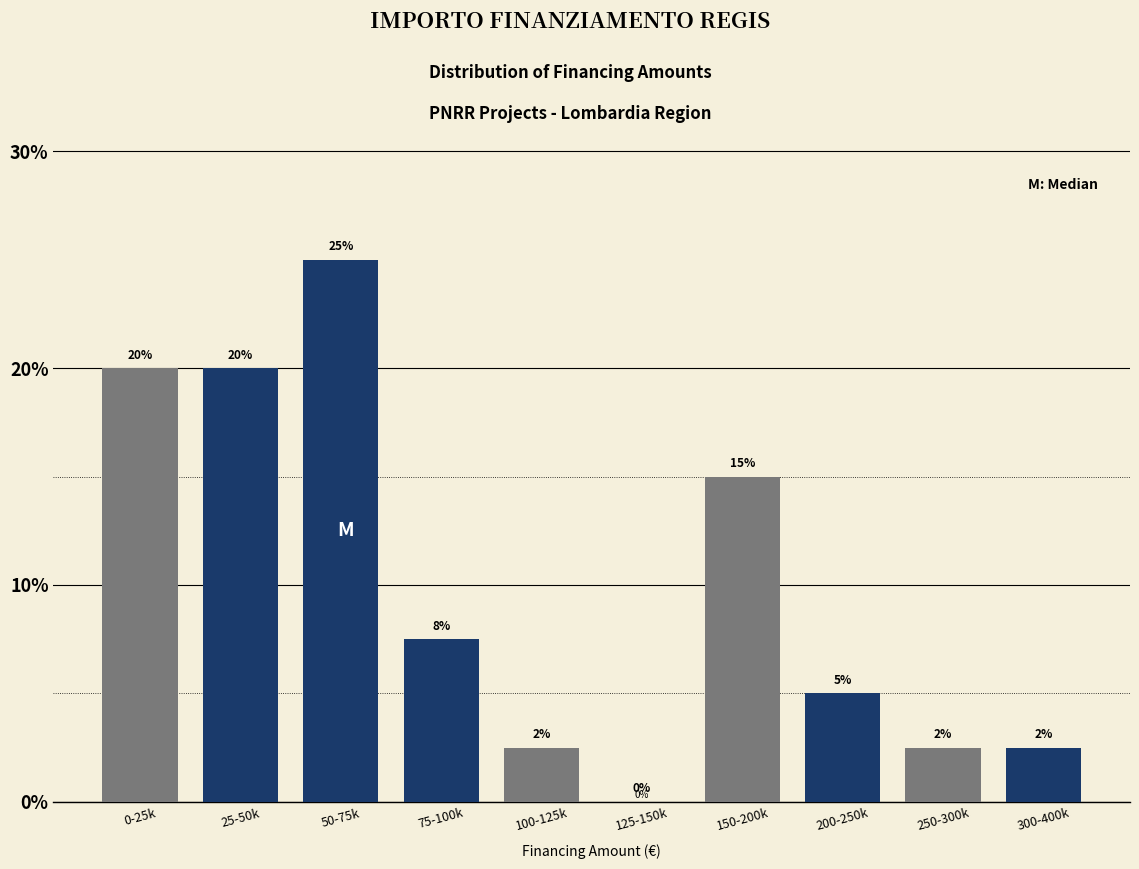

Which category has the highest value across all series?

50-75k